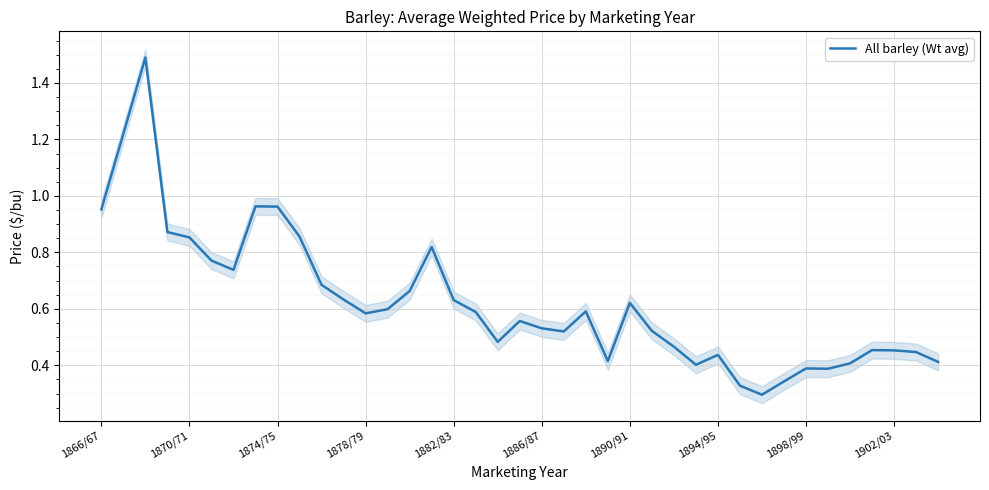

What is the difference between the maximum and minimum values?

1.2